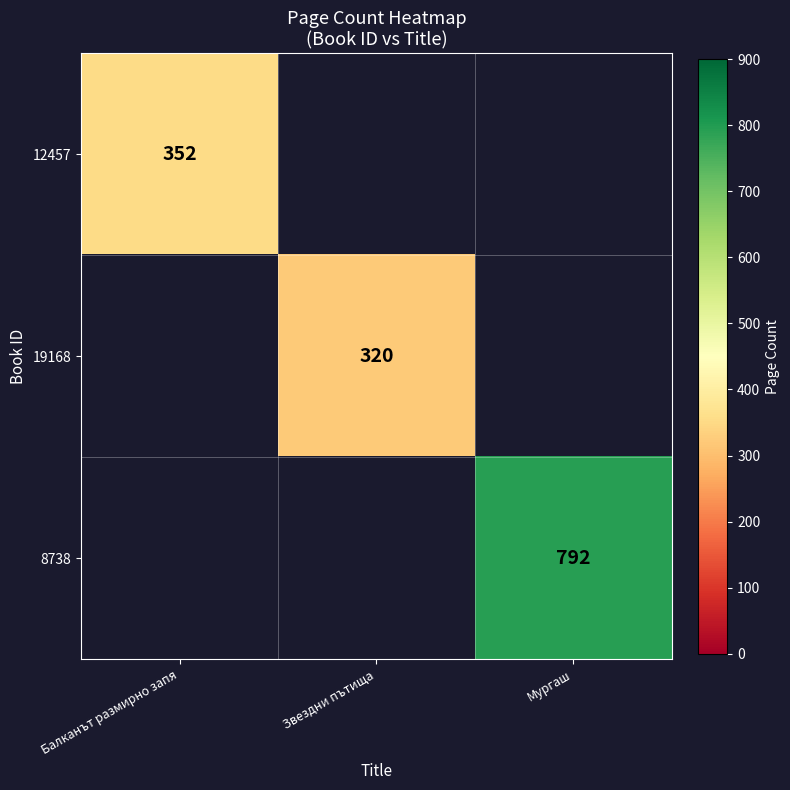

Is it true that 12457 equals 564 at Балканът размирно запя?

False